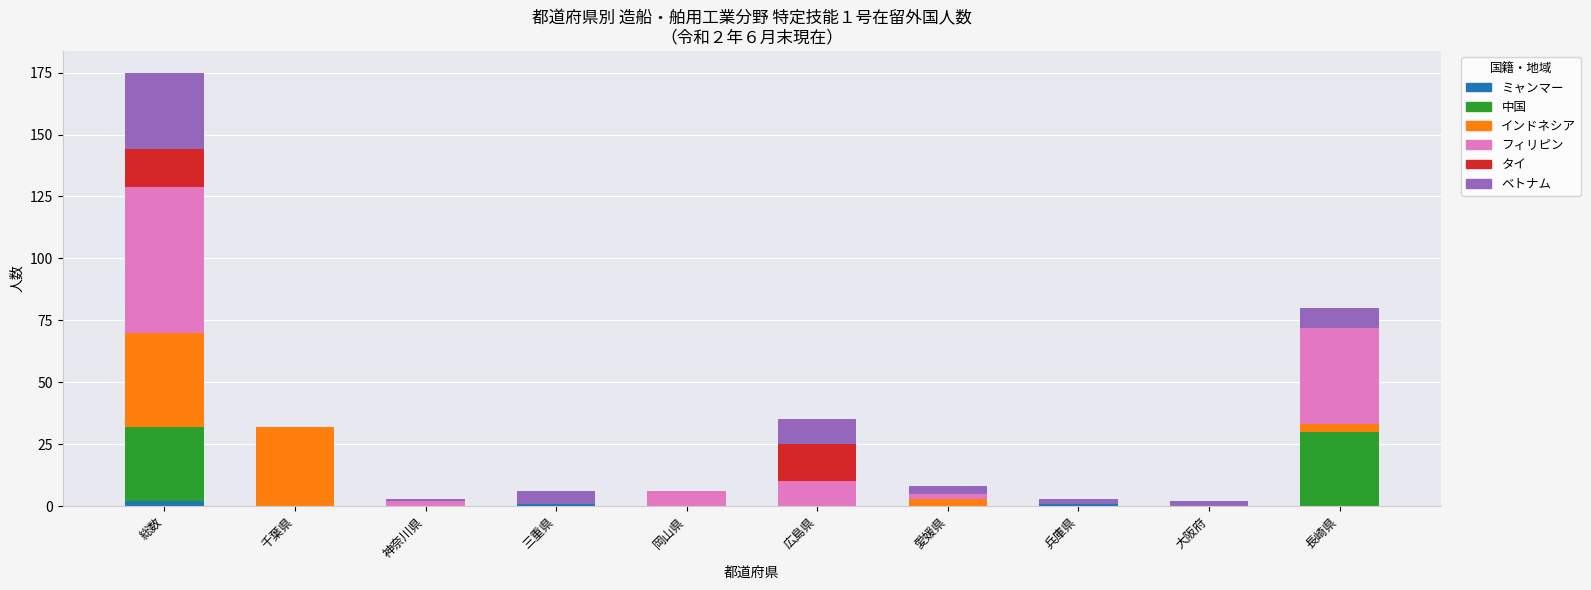

Between 千葉県 and 三重県, which series saw the biggest shift?

インドネシア